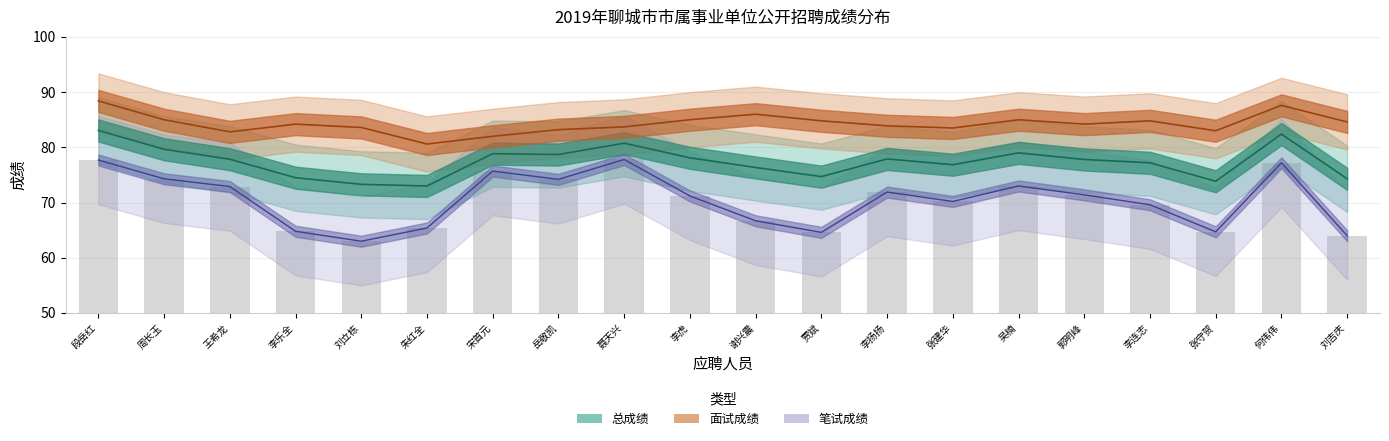

What position from the left is 刘吉庆?

20